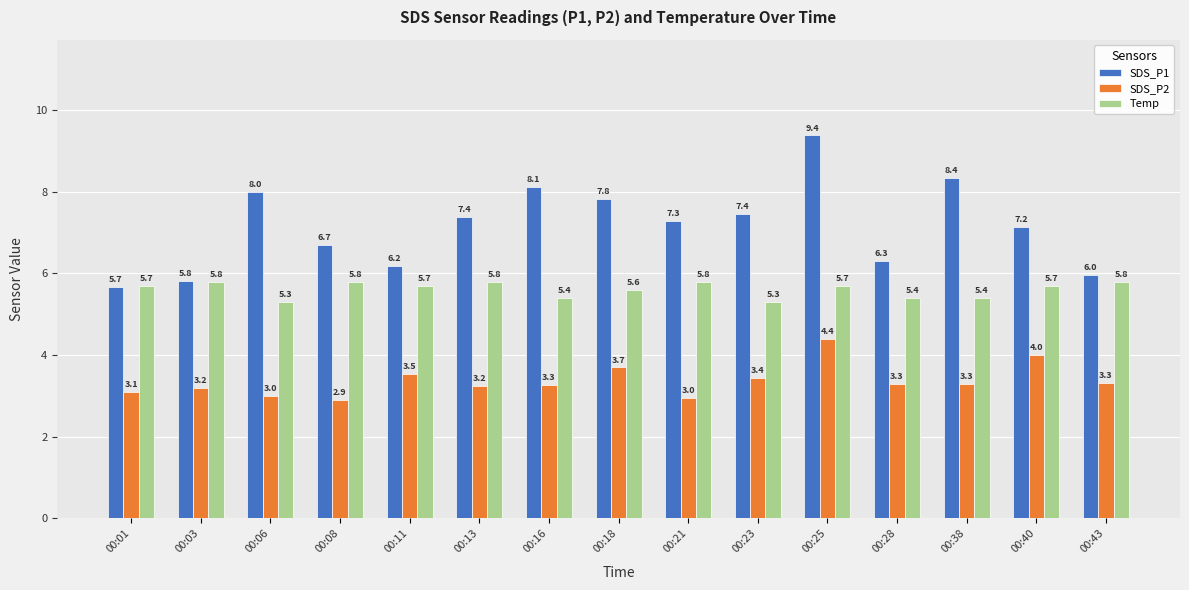

Which series has the widest spread of values?

SDS_P1